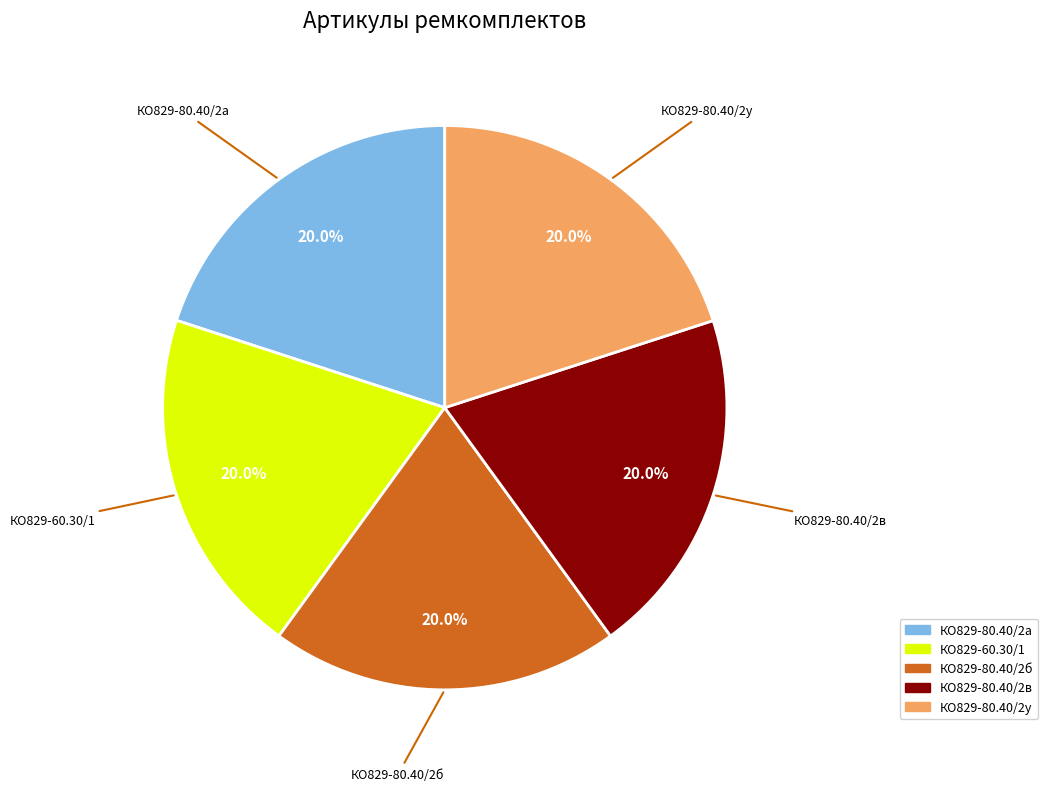

Is there any slice that represents more than half of the pie?

No